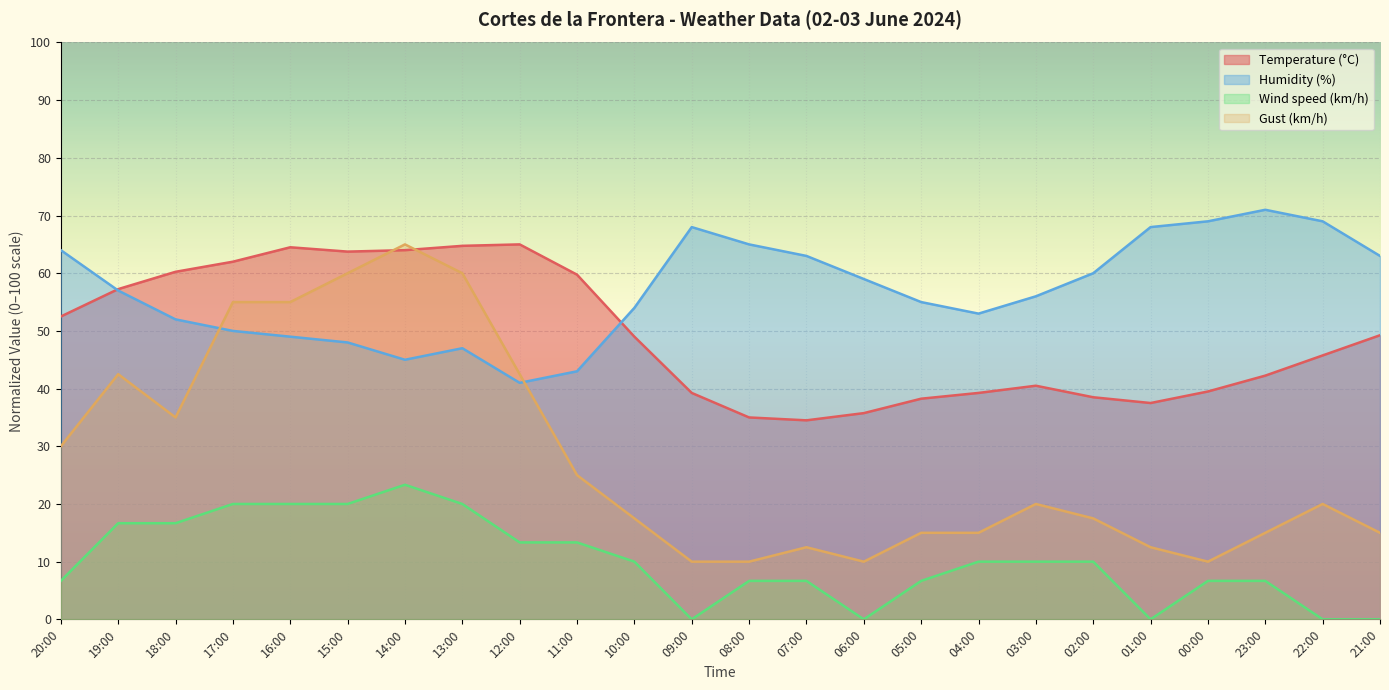

What is the sum of the Temperature (°C) values at 13:00 and 10:00?

113.8